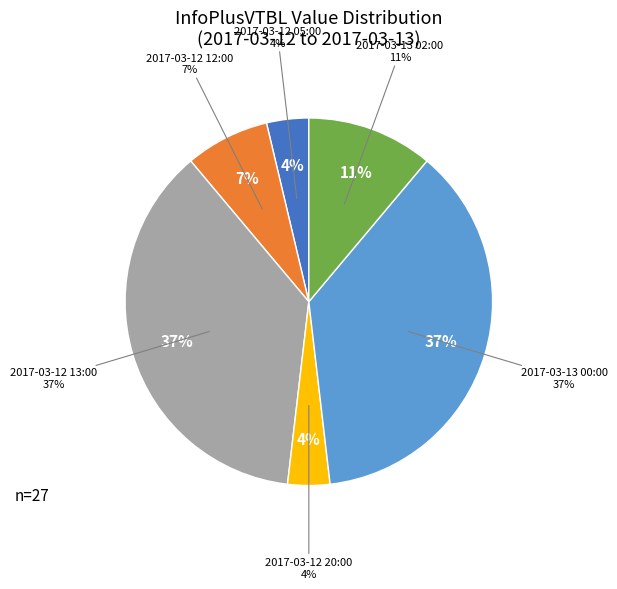

Which has a higher value, 2017-03-13 02:00 or 2017-03-12 05:00?

2017-03-13 02:00